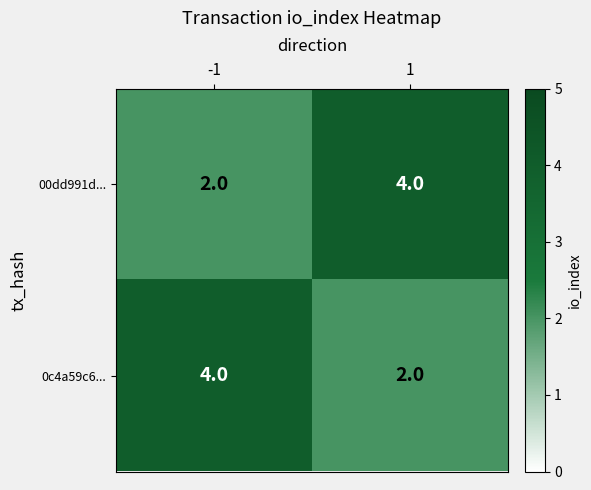

What is the total value across all series at -1?

6